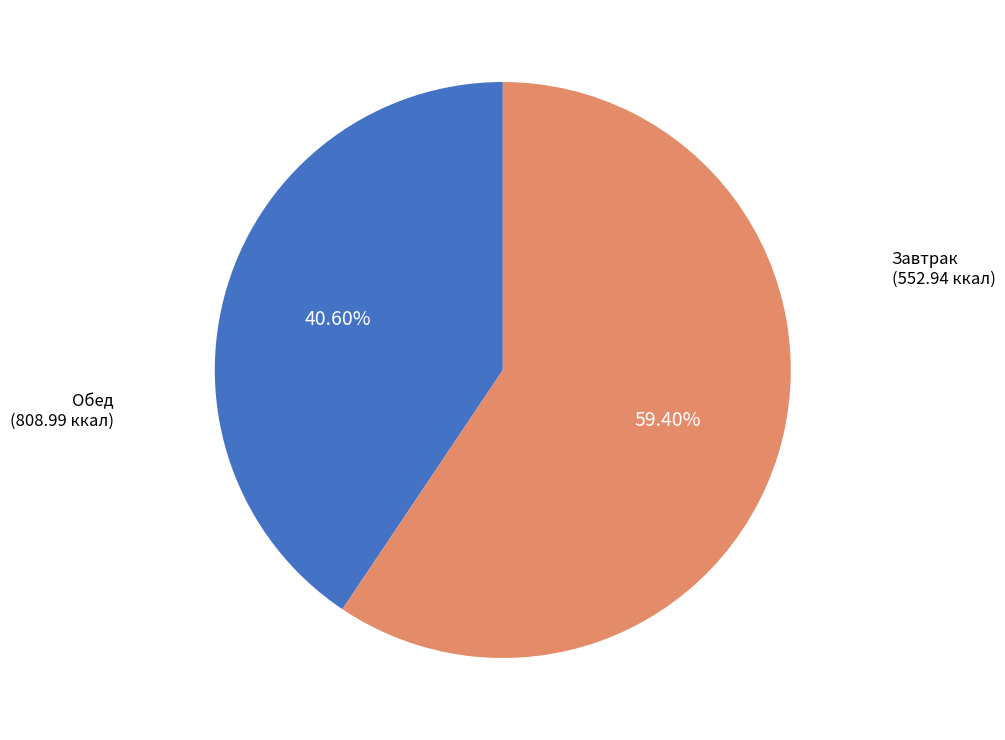

Is there any slice that represents more than half of the pie?

Yes